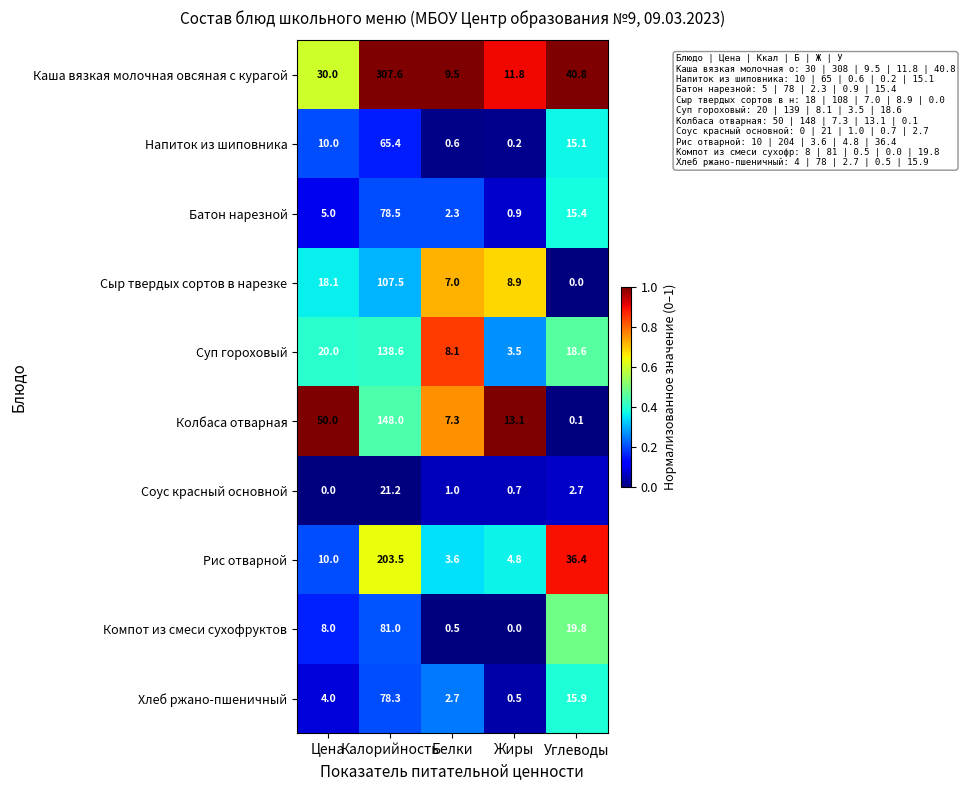

At how many categories does at least one series exceed 0?

5